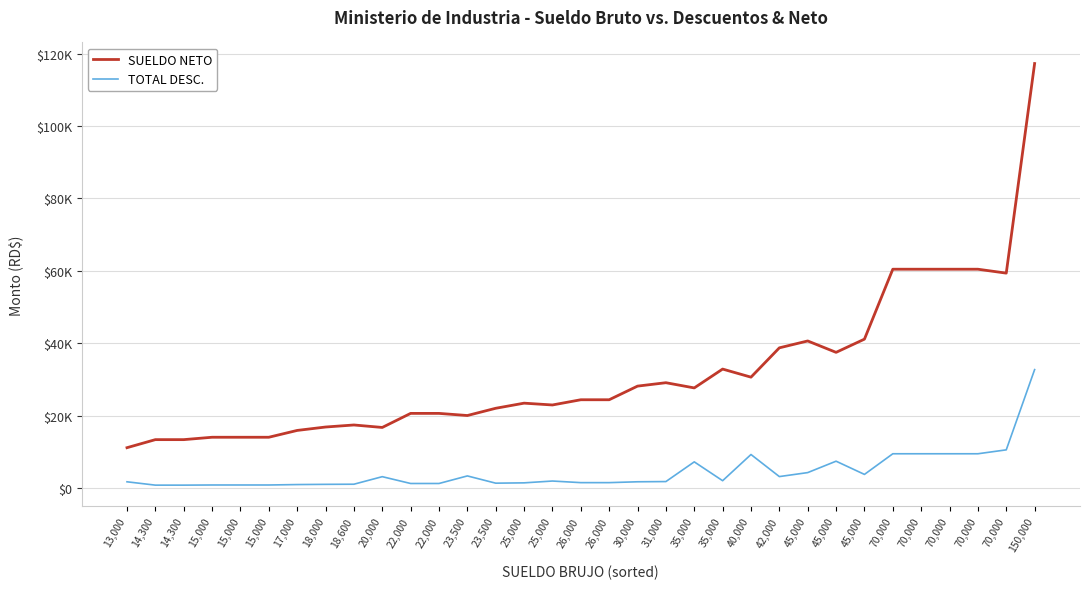

Is this an area chart (filled region under the line)?

No